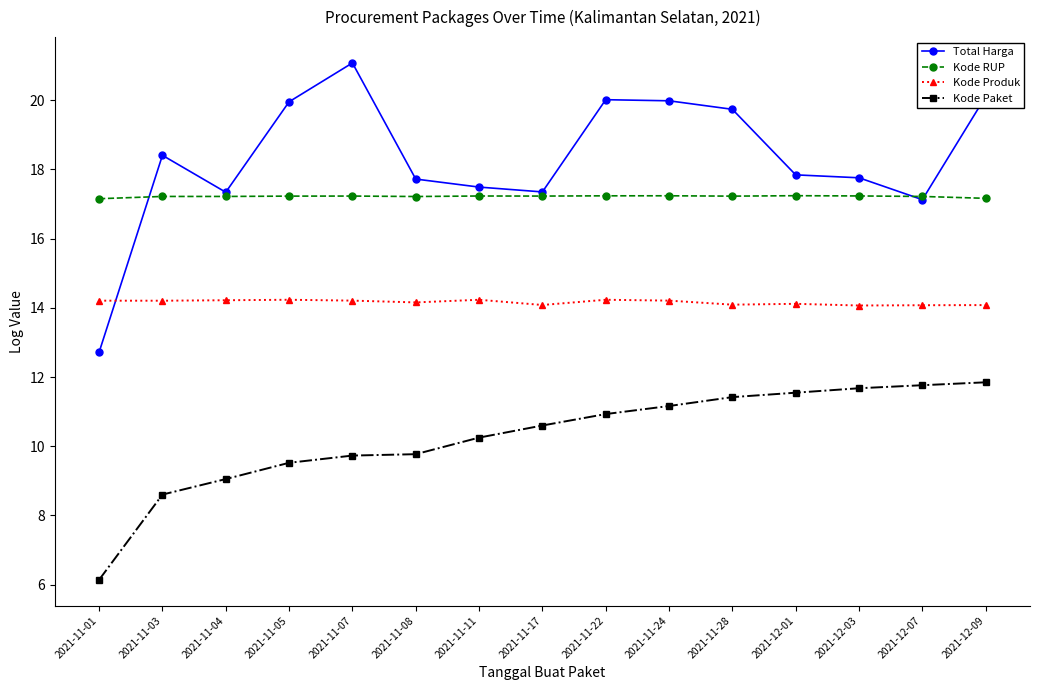

What is the approximate value of Total Harga at 2021-12-01?

17.8